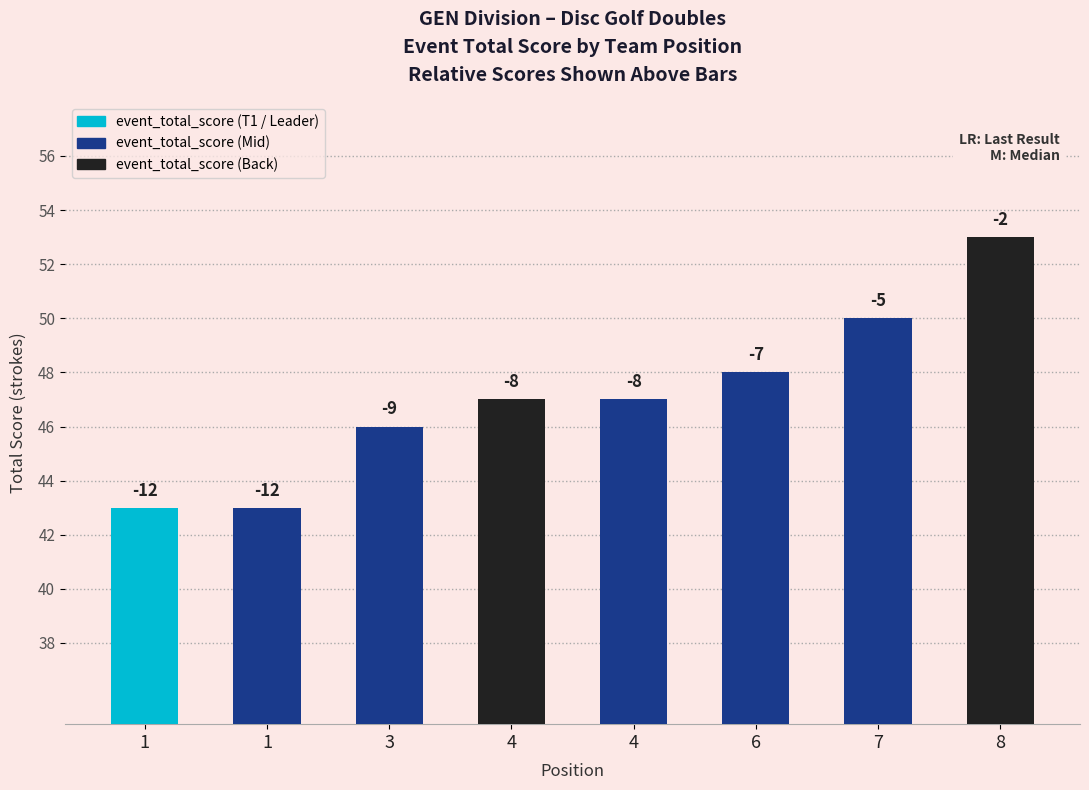

How many bars are there in total?

8